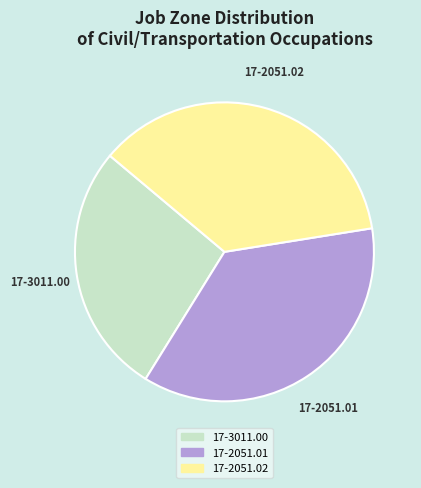

What is the ratio of the value at 17-2051.02 to the value at 17-3011.00?

1.3